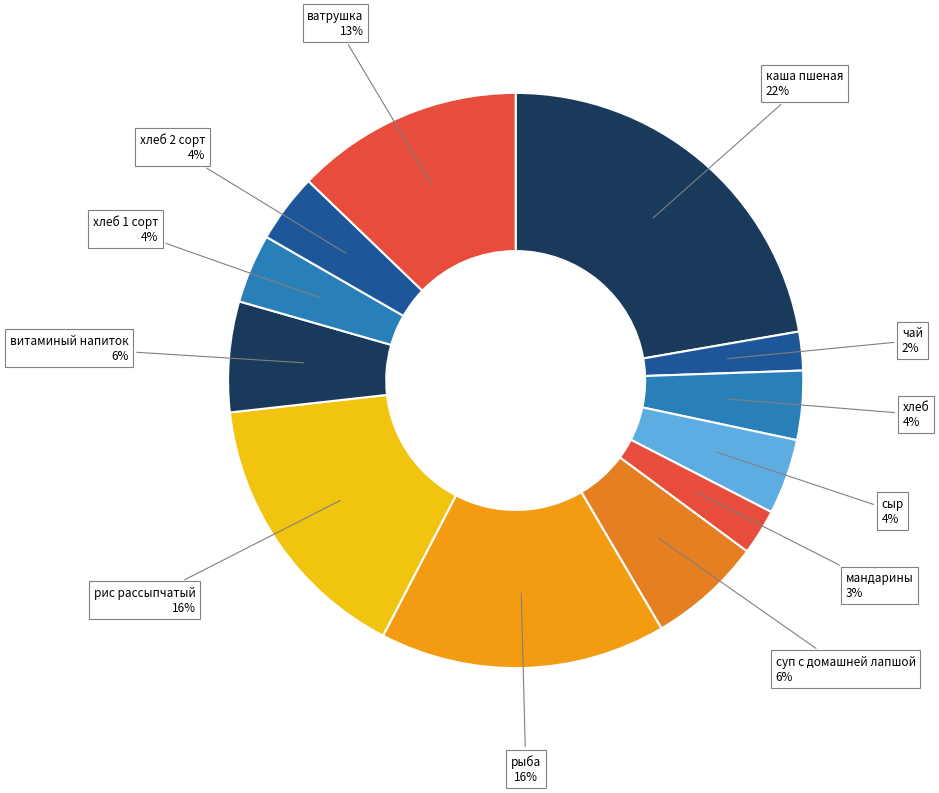

Is сыр the majority of the pie?

No